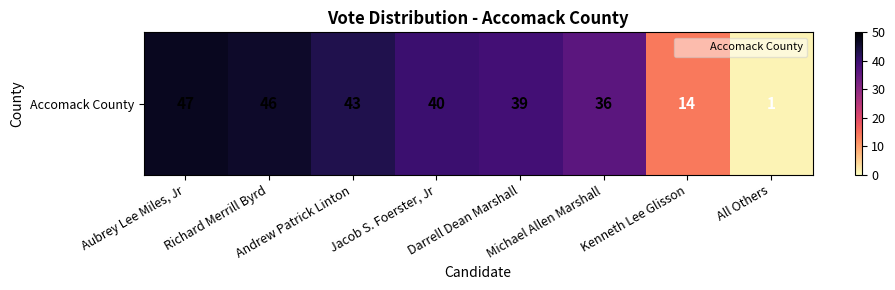

Approximately how many times larger is the value at Kenneth Lee Glisson compared to Darrell Dean Marshall?

0.4